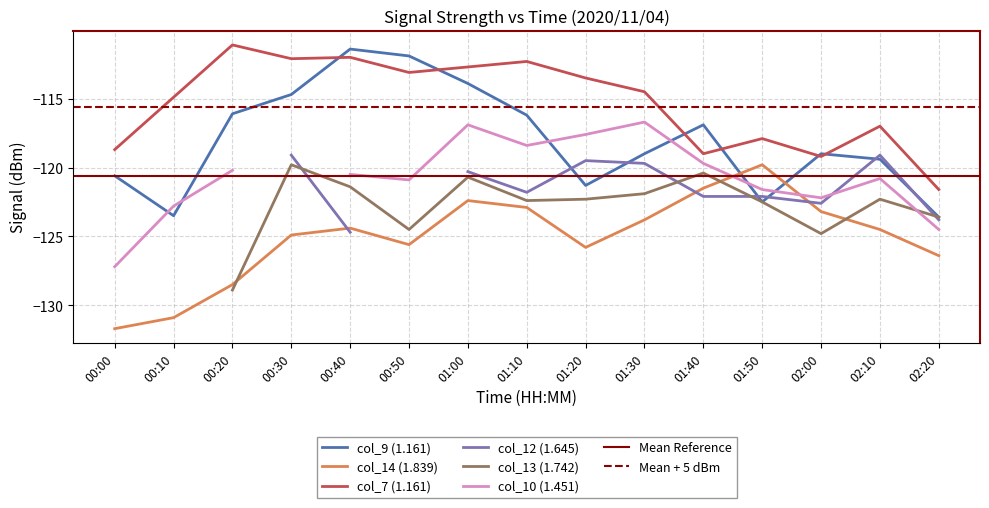

True or false: col_7 (1.161) and col_14 (1.839) intersect in this chart.

False